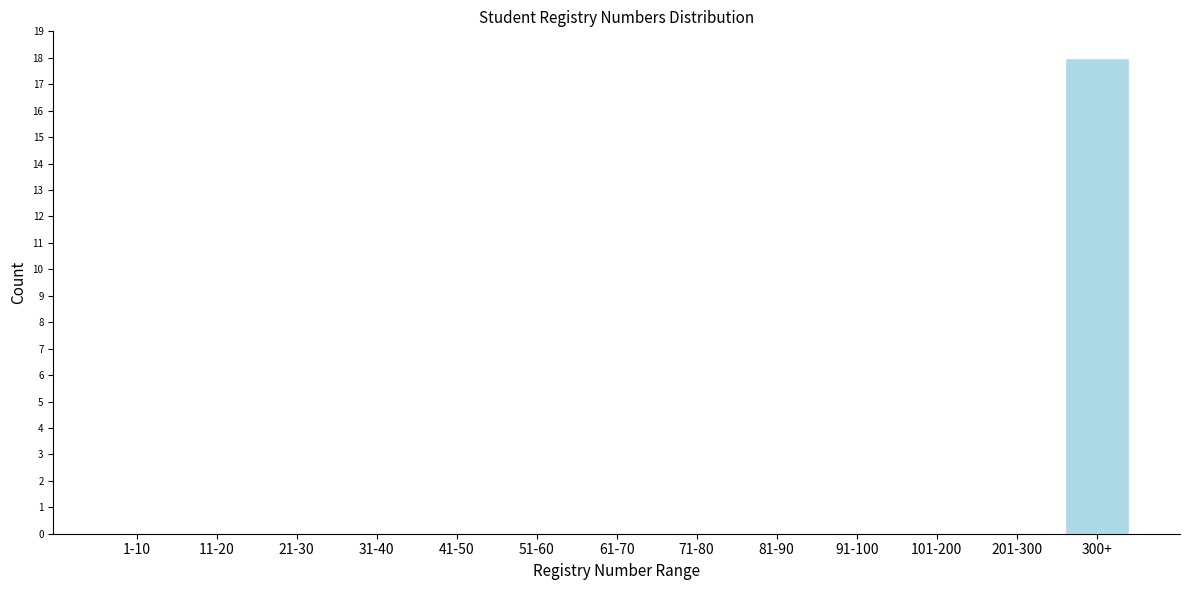

Reading left to right, what are all the values shown in this chart?

1-10=0	11-20=0	21-30=0	31-40=0	41-50=0	51-60=0	61-70=0	71-80=0	81-90=0	91-100=0	101-200=0	201-300=0	300+=18